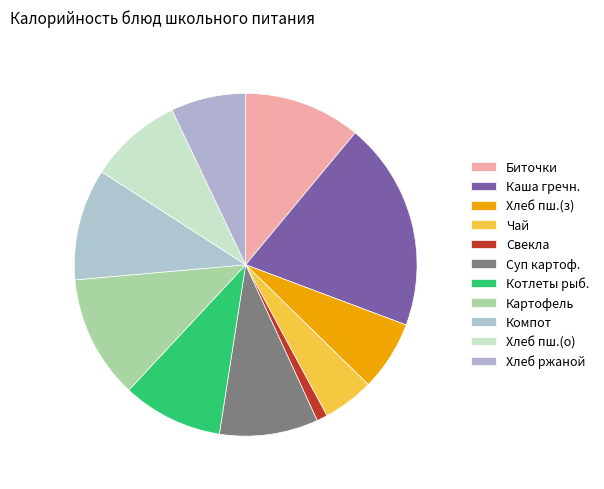

Is there a majority slice in this chart?

No